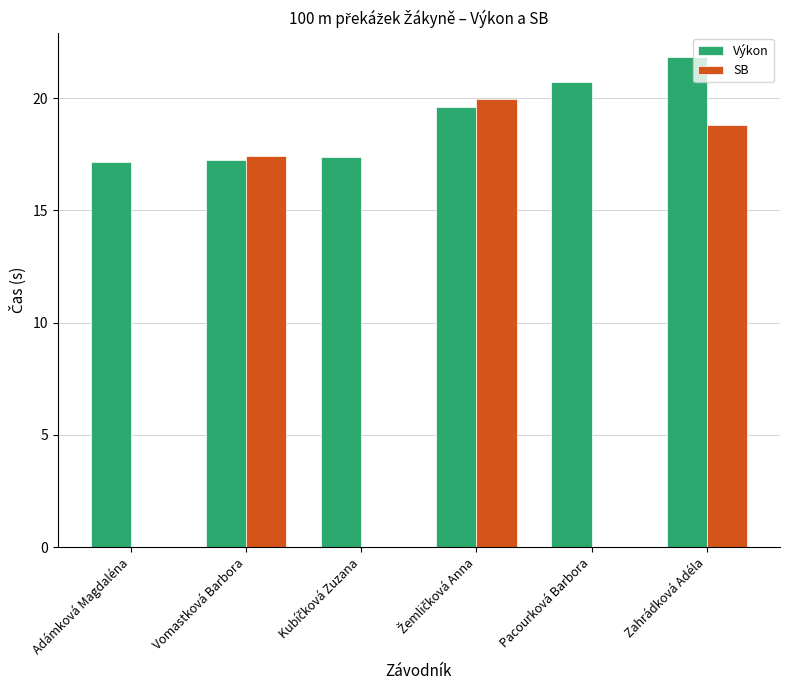

What is the sum of all Výkon values?

113.9